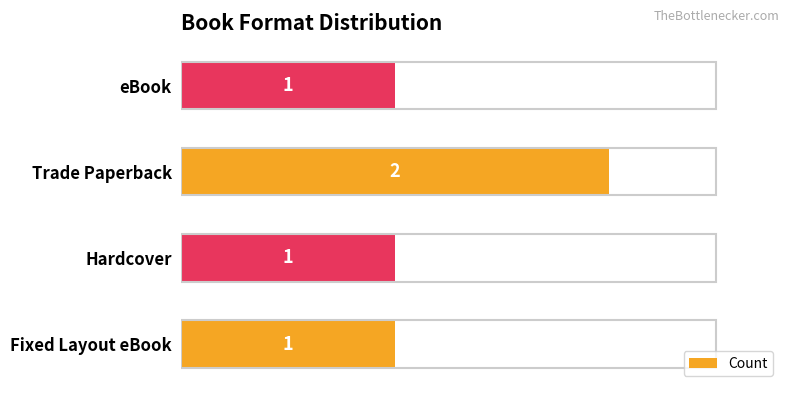

Between Trade Paperback and Fixed Layout eBook, which is larger?

Trade Paperback